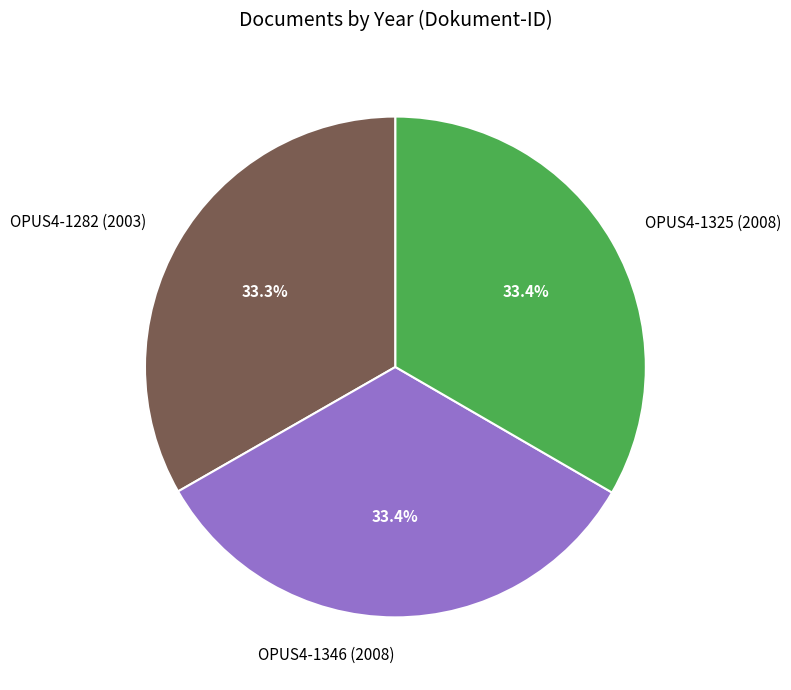

What percentage do OPUS4-1325 (2008) and OPUS4-1282 (2003) together represent?

66.6%